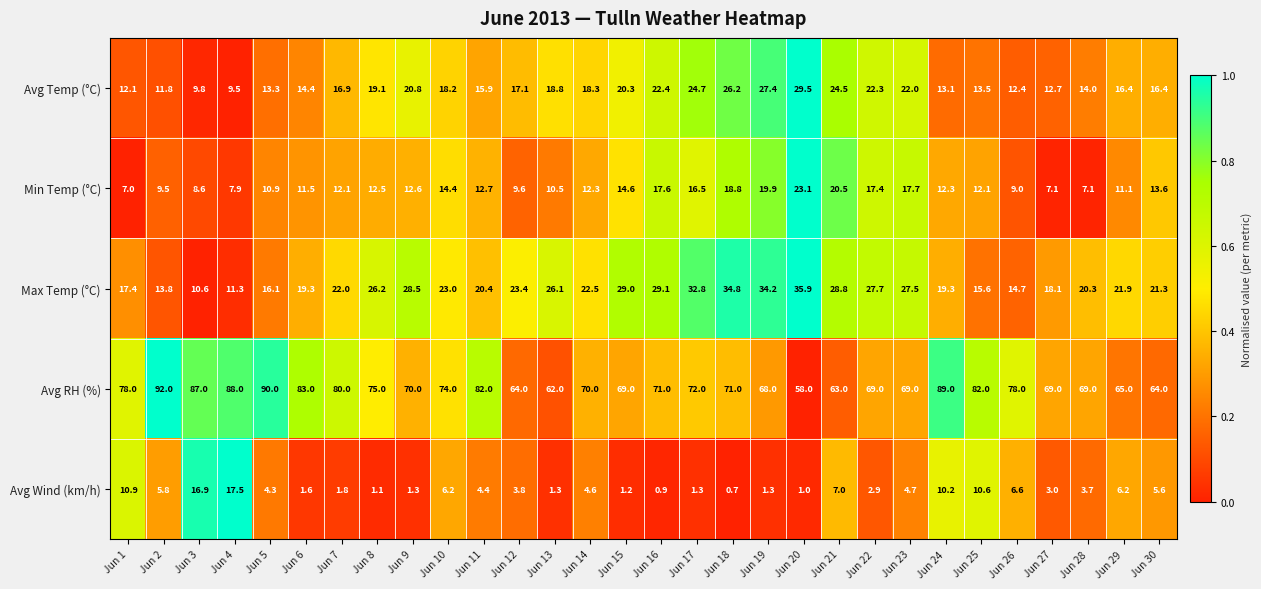

Which series has the widest spread of values?

Avg RH (%)